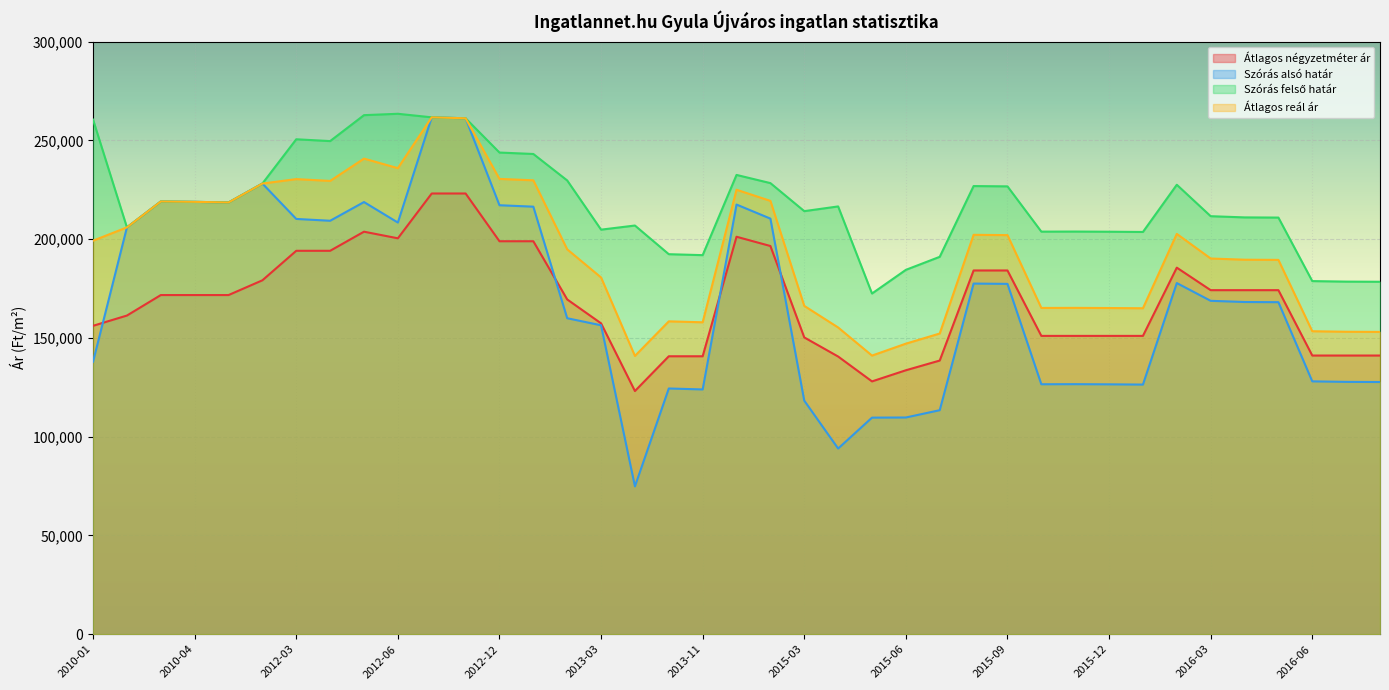

What is the difference between the maximum and second lowest values in the Szórás alsó határ series?

167637